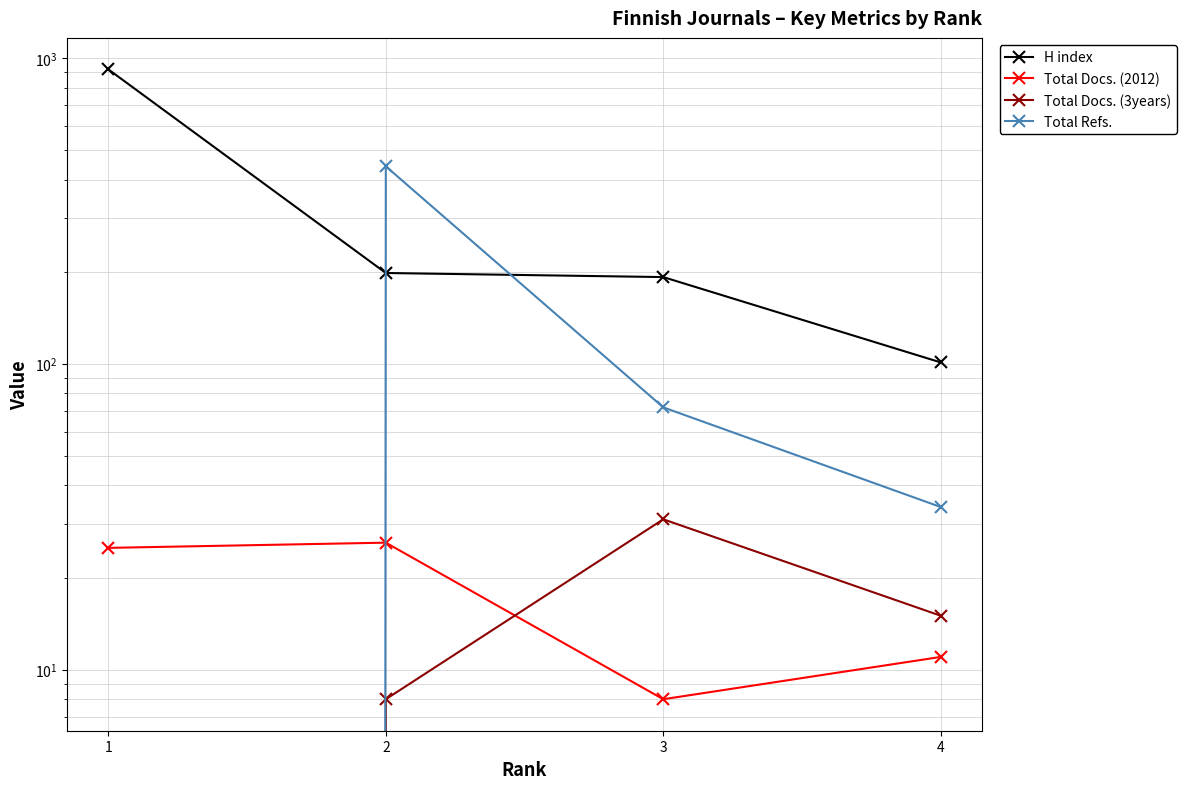

Count the number of data series in this chart.

4